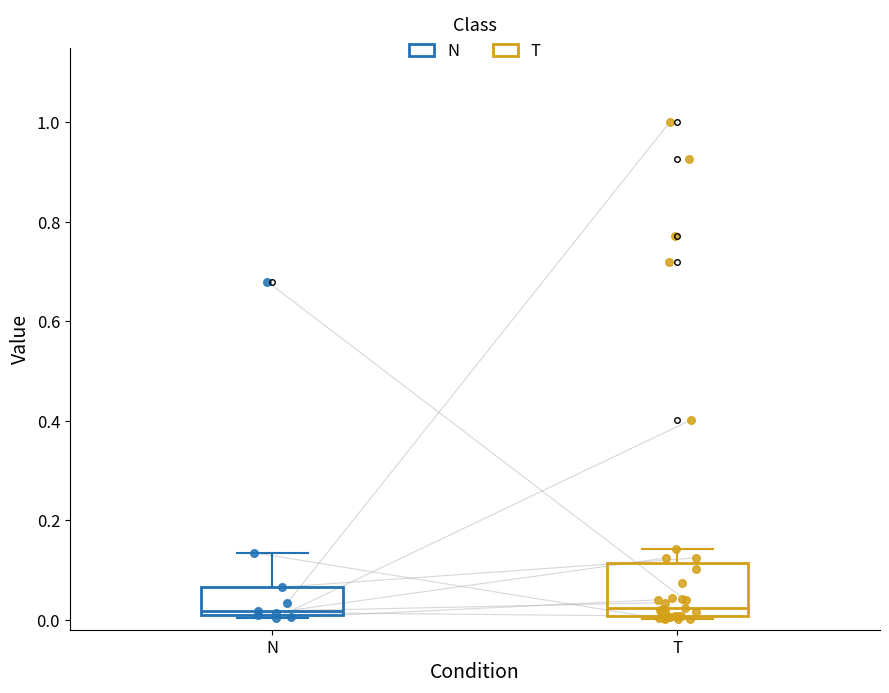

Where is the upper edge of the box for T on the y-axis? The values are not printed on the chart, so give them approximately, as read against the axis.

0.12